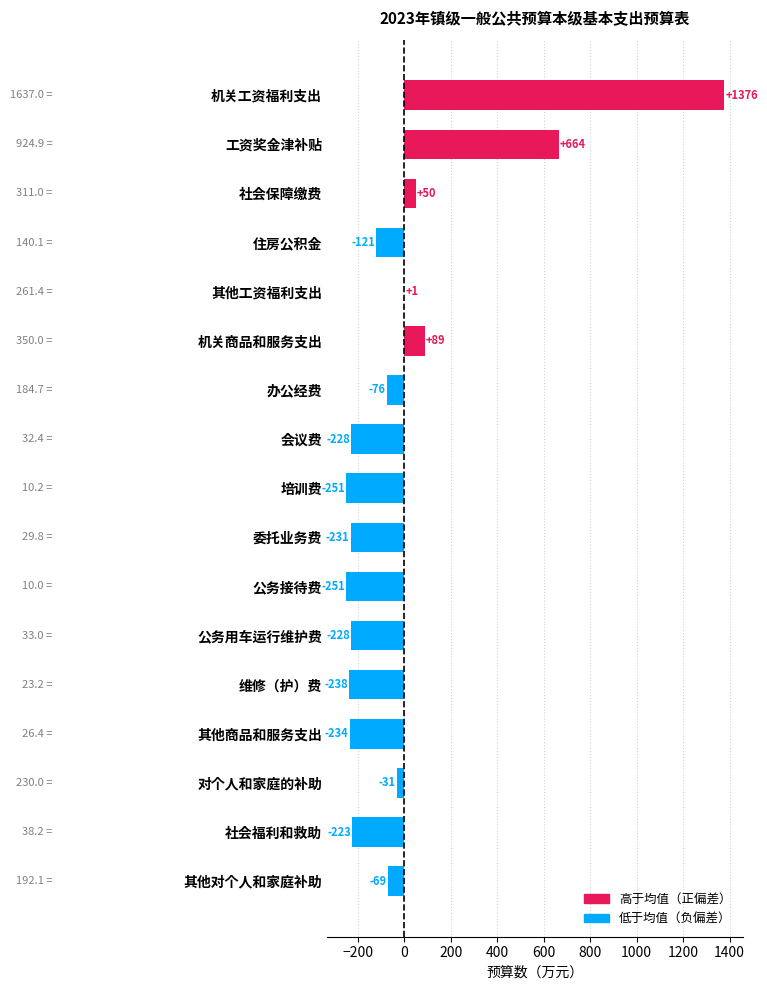

At which label is the value closest to 562?

工资奖金津补贴